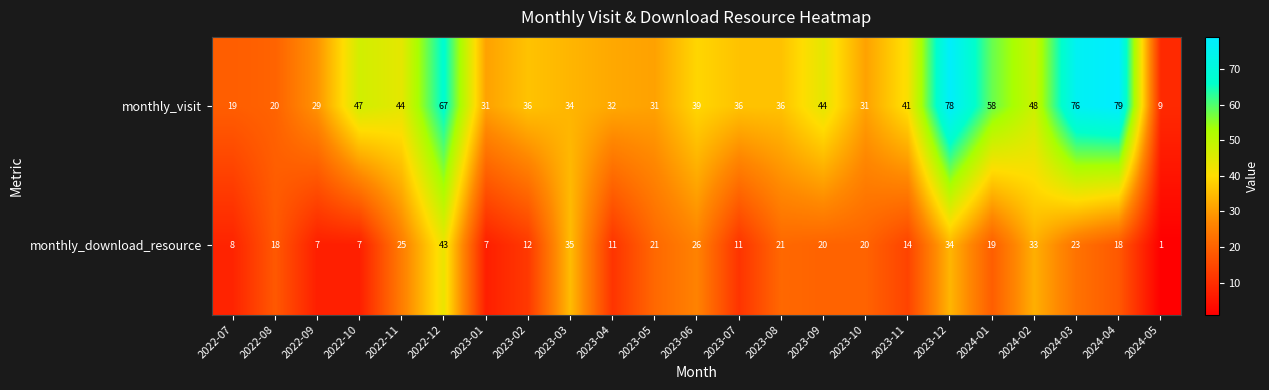

Read the monthly_download_resource value at 2024-01, to the nearest 10.

20